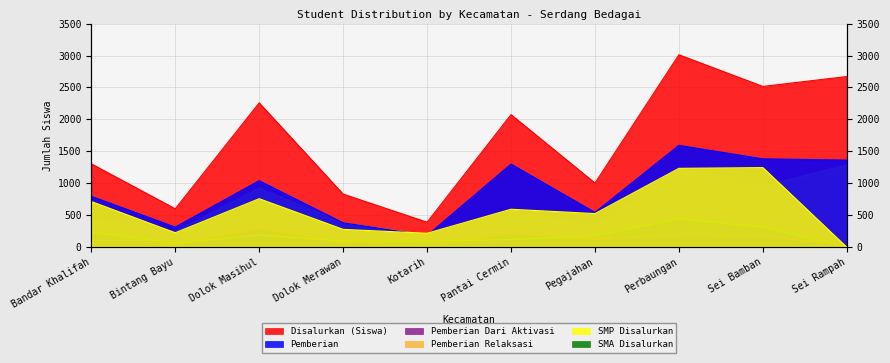

True or false: SMA Disalurkan has a value of 234 at Bandar Khalifah.

True